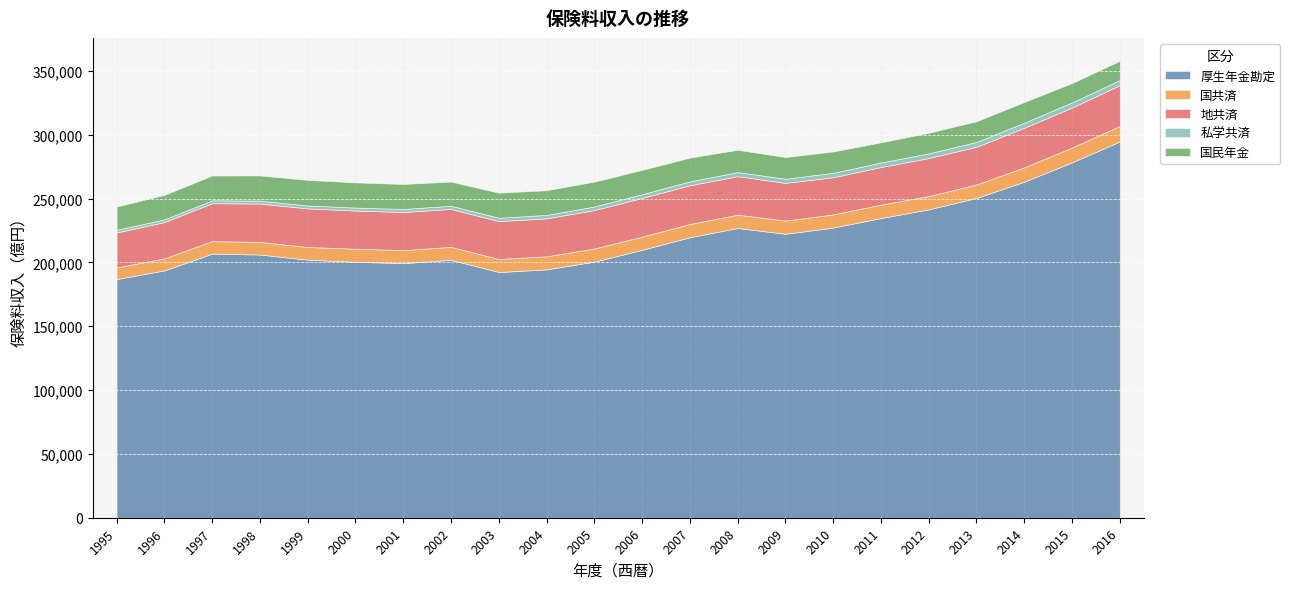

Where is the first local minimum for 国共済?

2002